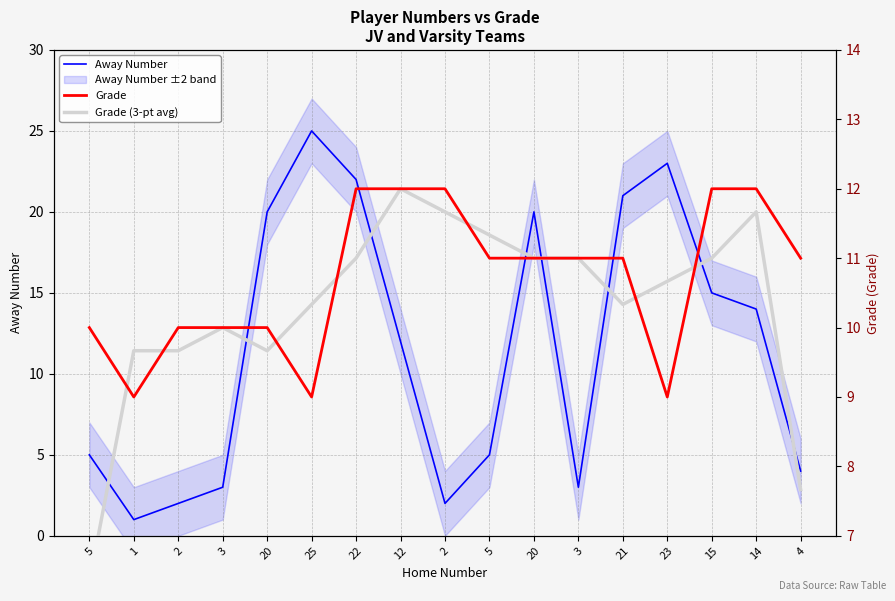

Reading left to right, what are all the values shown in this chart?

Away Number: 5=5.0	1=1.0	2=2.0	3=3.0	20=20.0	25=25.0	22=22.0	12=12.0	2=2.0	5=5.0	20=20.0	3=3.0	21=21.0	23=23.0	15=15.0	14=14.0	4=4.0
Grade: 5=10.0	1=9.0	2=10.0	3=10.0	20=10.0	25=9.0	22=12.0	12=12.0	2=12.0	5=11.0	20=11.0	3=11.0	21=11.0	23=9.0	15=12.0	14=12.0	4=11.0
Grade (3-pt avg): 5=6.3	1=9.7	2=9.7	3=10.0	20=9.7	25=10.3	22=11.0	12=12.0	2=11.7	5=11.3	20=11.0	3=11.0	21=10.3	23=10.7	15=11.0	14=11.7	4=7.7